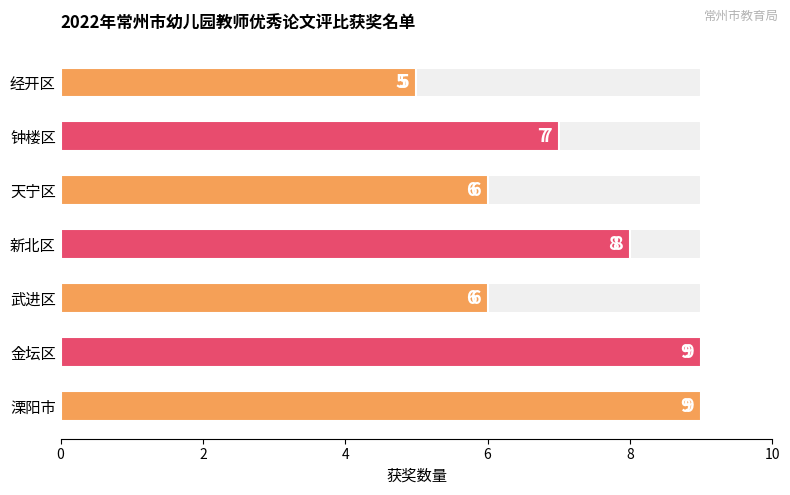

How many values are between 6 and 9?

6